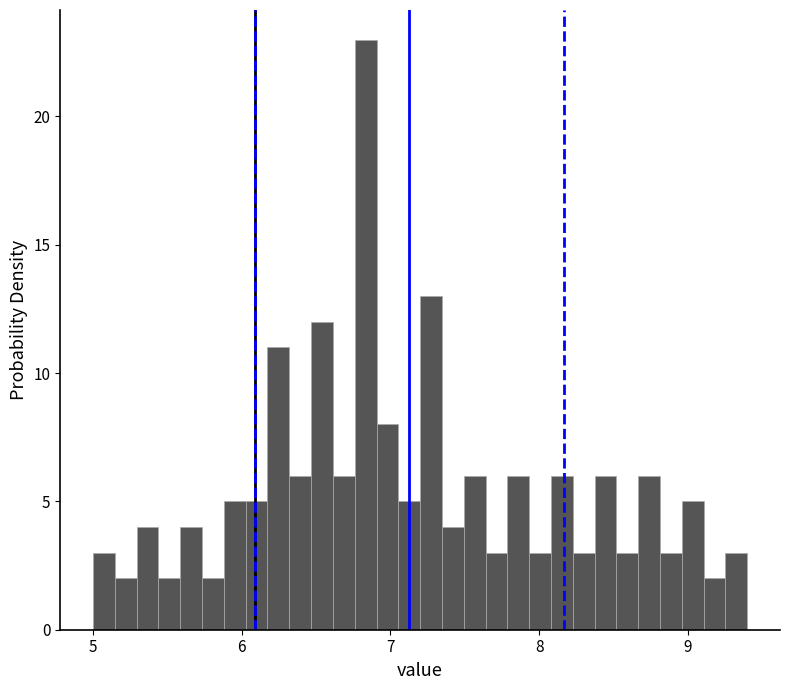

Read against the x-axis, roughly where is the centre of the tallest bar?

6.8